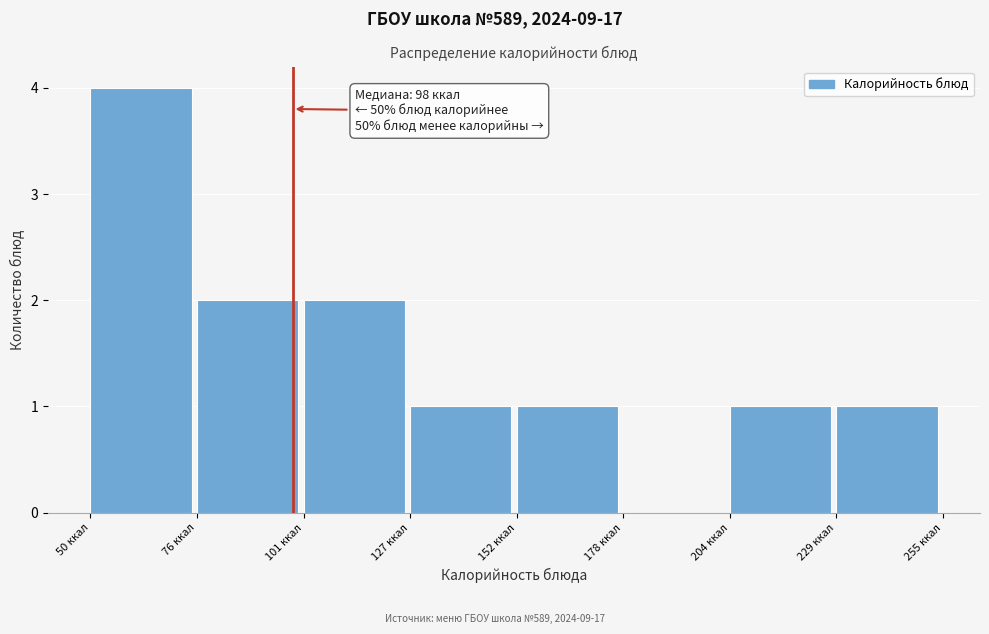

Over which range of the x-axis is the bar tallest?

50 to 75